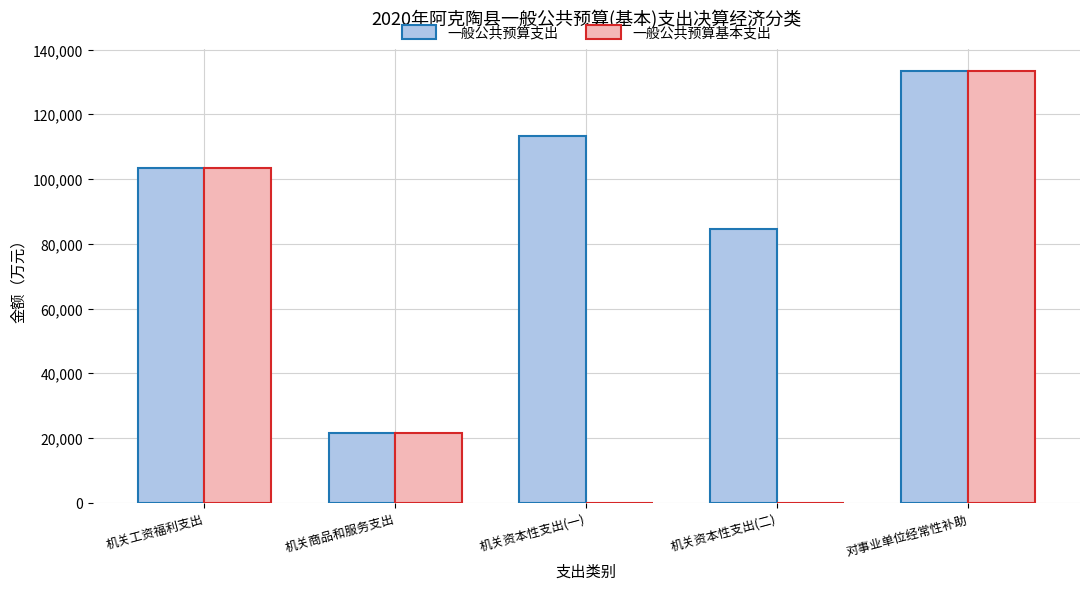

Which series has the largest range (max minus min)?

一般公共预算基本支出